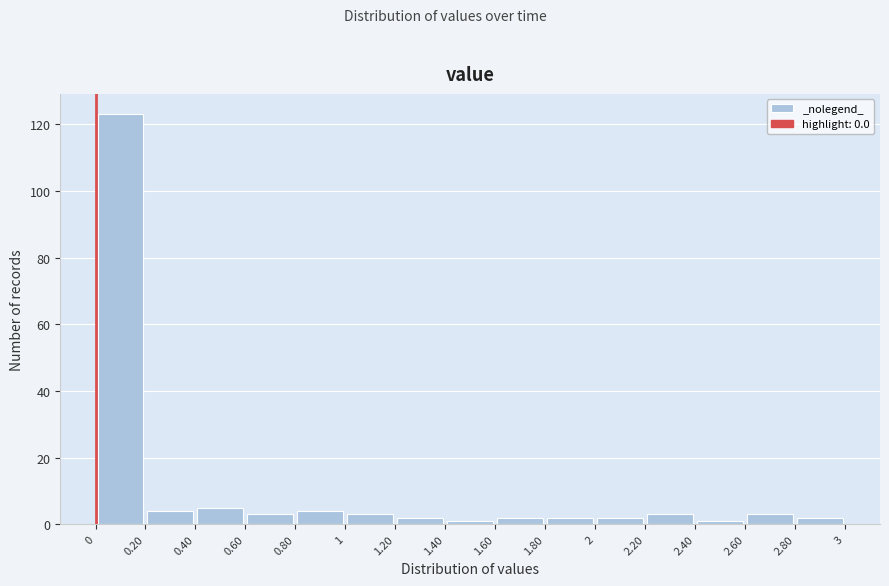

Reading left to right, transcribe this chart: for each bar, give the range it covers on the x-axis and its height. The values are not printed on the chart, so give them approximately, as read against the axis.

0 to 0.20: 124
0.20 to 0.40: 4
0.40 to 0.60: 6
0.60 to 0.80: 4
0.80 to 1: 4
1 to 1.20: 4
1.20 to 1.40: 2
1.40 to 1.60: under 2
1.60 to 1.80: 2
1.80 to 2: 2
2 to 2.20: 2
2.20 to 2.40: 4
2.40 to 2.60: under 2
2.60 to 2.80: 4
2.80 to 3: 2